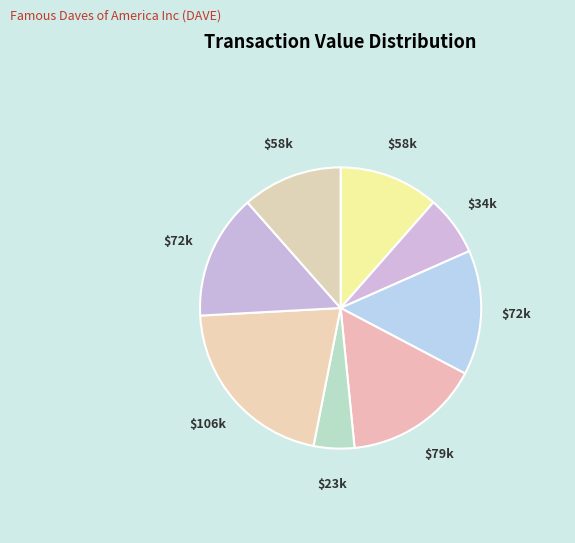

How many slices are in this pie chart?

8